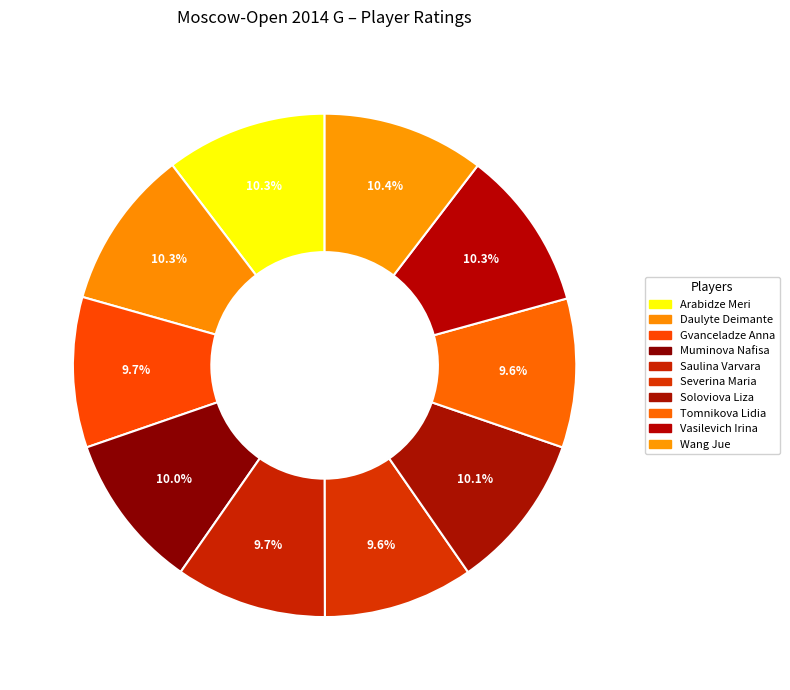

True or false: Tomnikova Lidia accounts for 10% of the total.

True